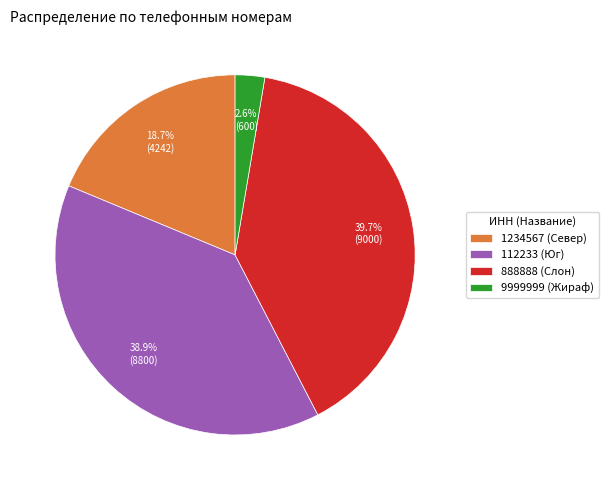

Between 9999999 (Жираф) and 112233 (Юг), which is larger?

112233 (Юг)